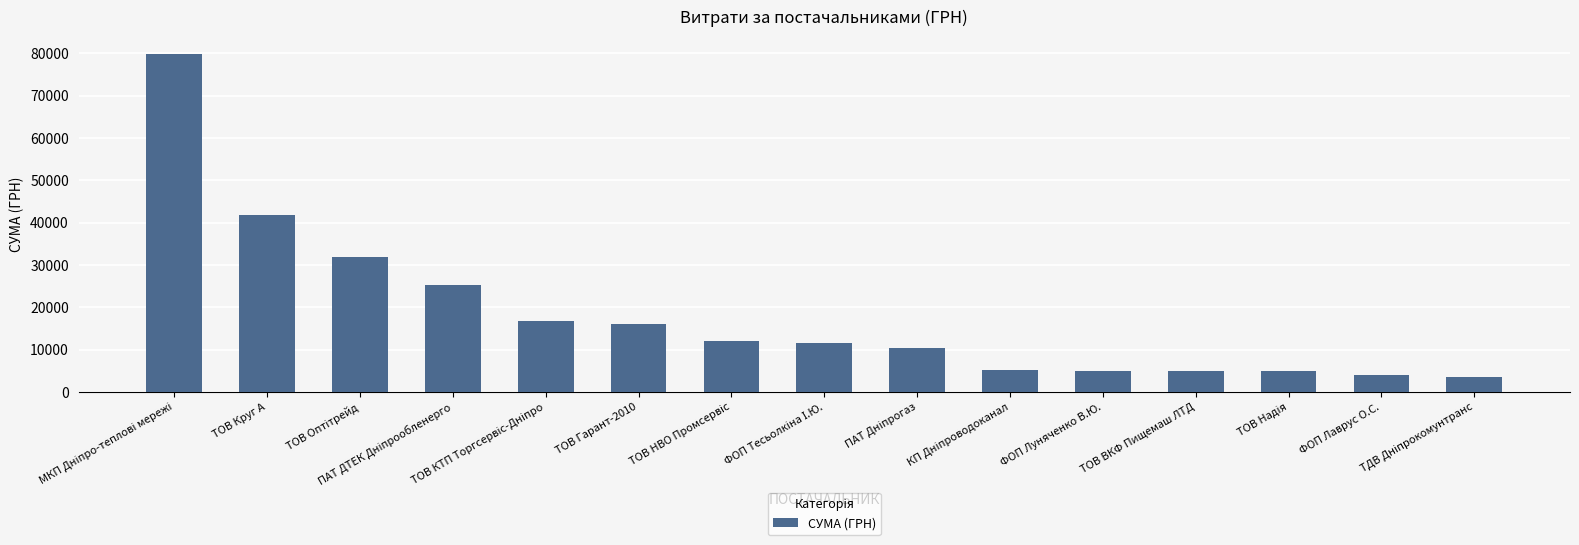

What is the value of the 15th bar from the left?

3500.0